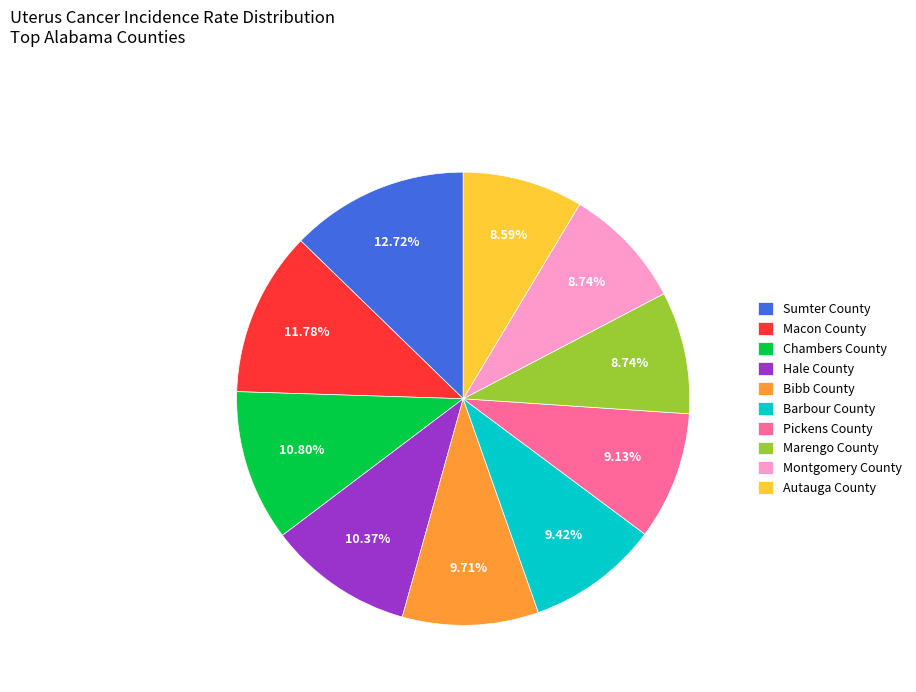

Combined, do Sumter County and Autauga County account for over 50%?

No